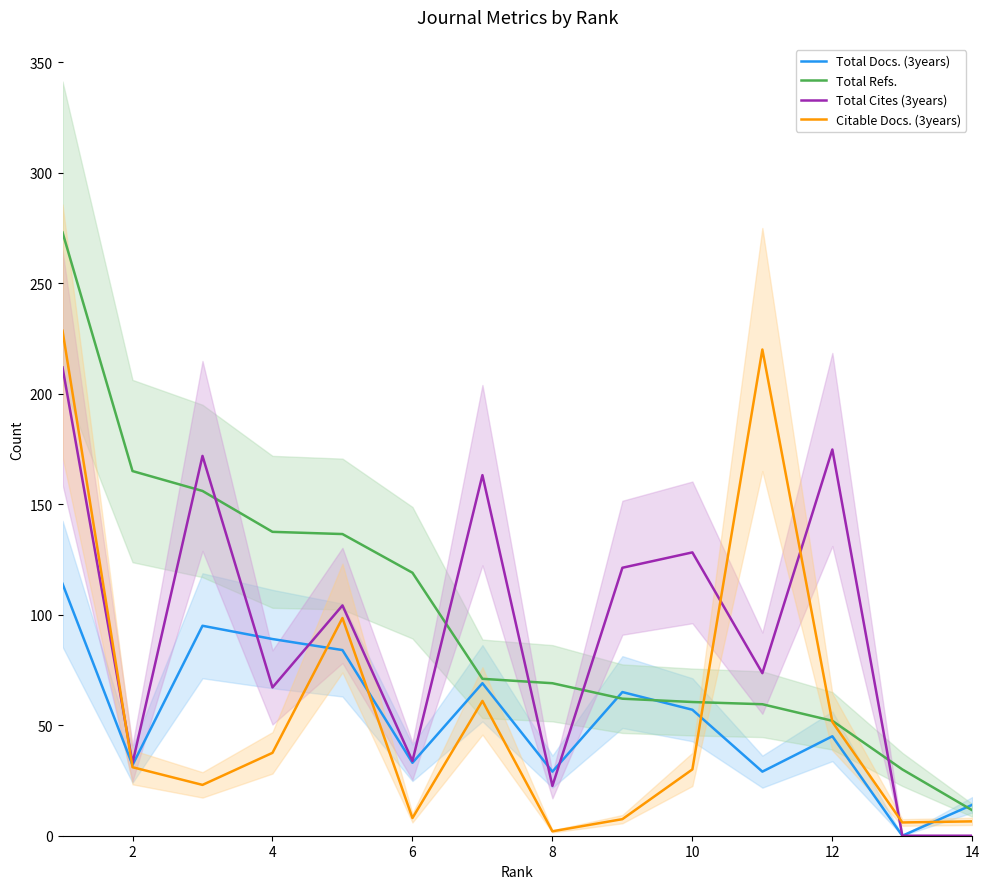

True or false: Citable Docs. (3years) has a value of 161.1 at 8.

False